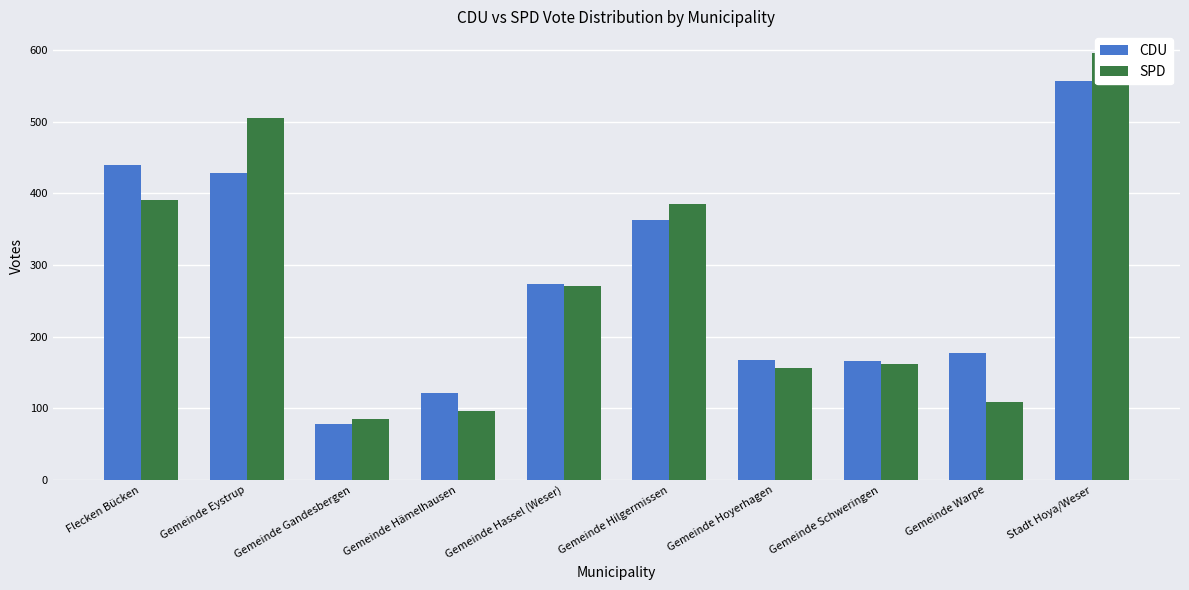

What are all the series names shown in the legend?

CDU, SPD